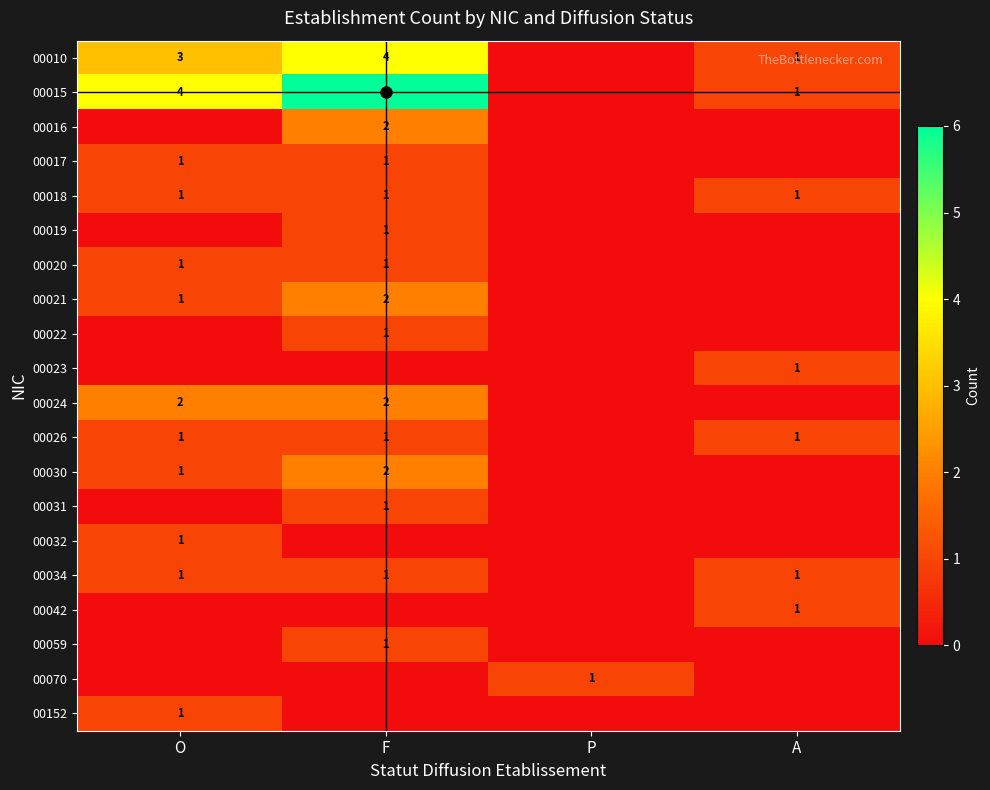

The 00034 series shows 0 at A. True or false?

False